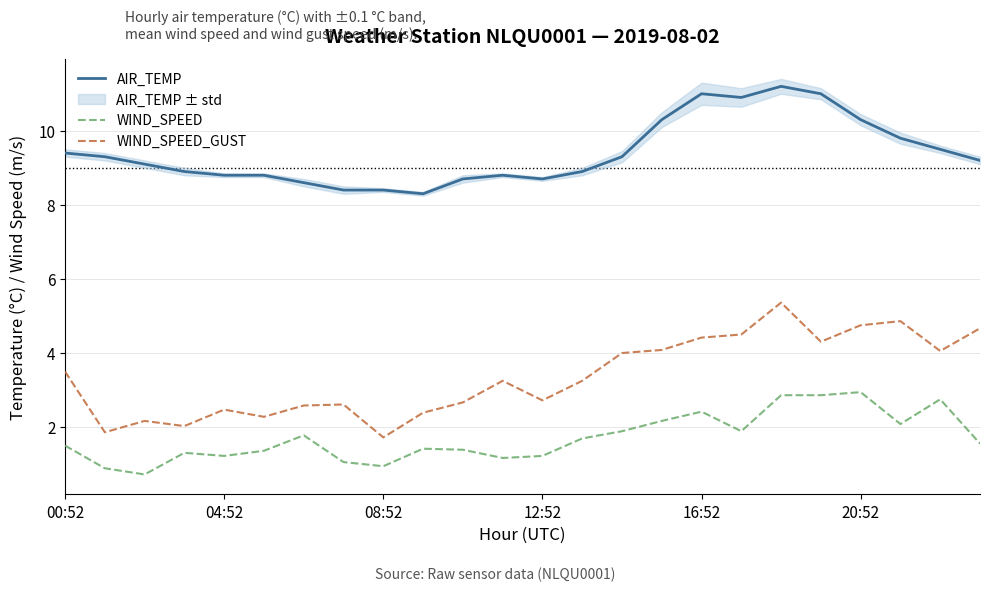

Reading right to left, extract all data points from this chart.

AIR_TEMP: 9.2	9.5	9.8	10.3	11.0	11.2	10.9	11.0	10.3	9.3	8.9	8.7	8.8	8.7	8.3	8.4	8.4	8.6	8.8	8.8	8.9	9.1	9.3	9.4
WIND_SPEED: 1.6	2.8	2.1	2.9	2.9	2.9	1.9	2.4	2.2	1.9	1.7	1.2	1.2	1.4	1.4	0.9	1.1	1.8	1.4	1.2	1.3	0.7	0.9	1.5
WIND_SPEED_GUST: 4.7	4.1	4.9	4.8	4.3	5.4	4.5	4.4	4.1	4.0	3.2	2.7	3.2	2.7	2.4	1.7	2.6	2.6	2.3	2.5	2.0	2.2	1.9	3.5